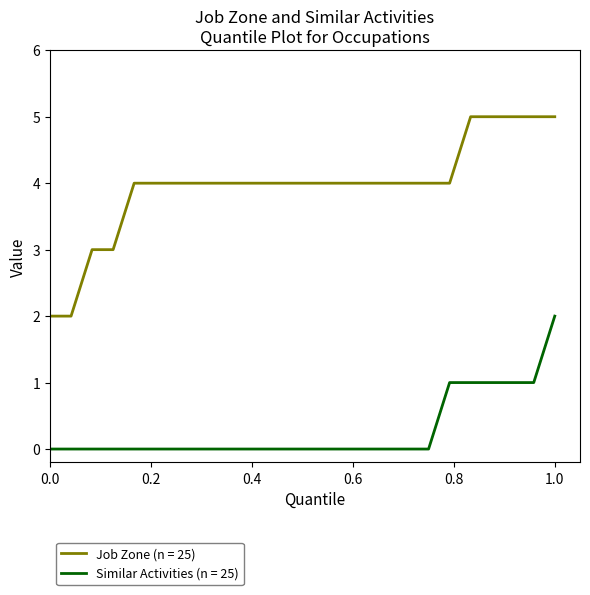

Which series has the largest total across all categories?

Job Zone (n = 25)